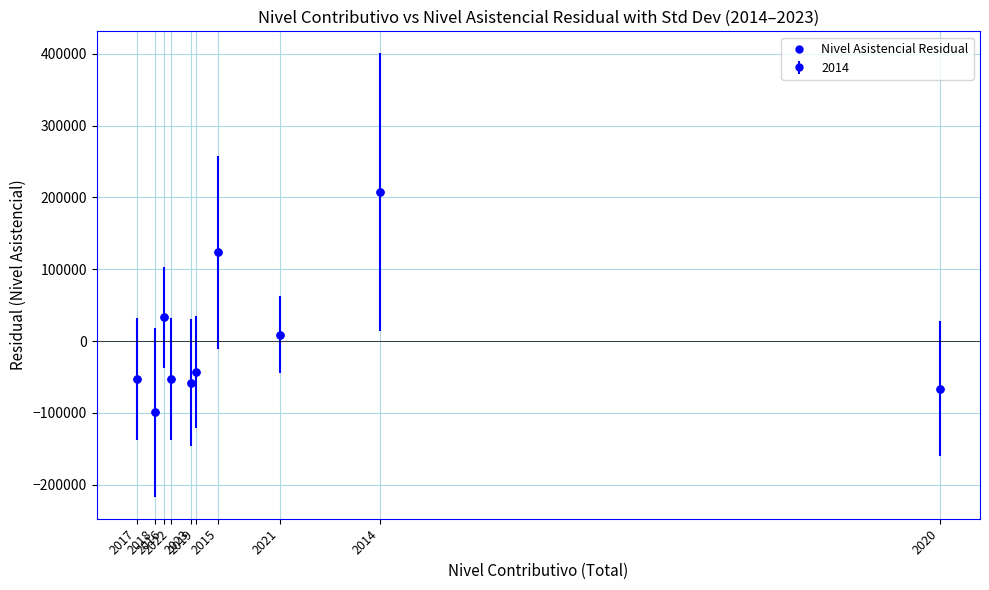

What Y value in the scatter plot is closest to 54067?

32872.0